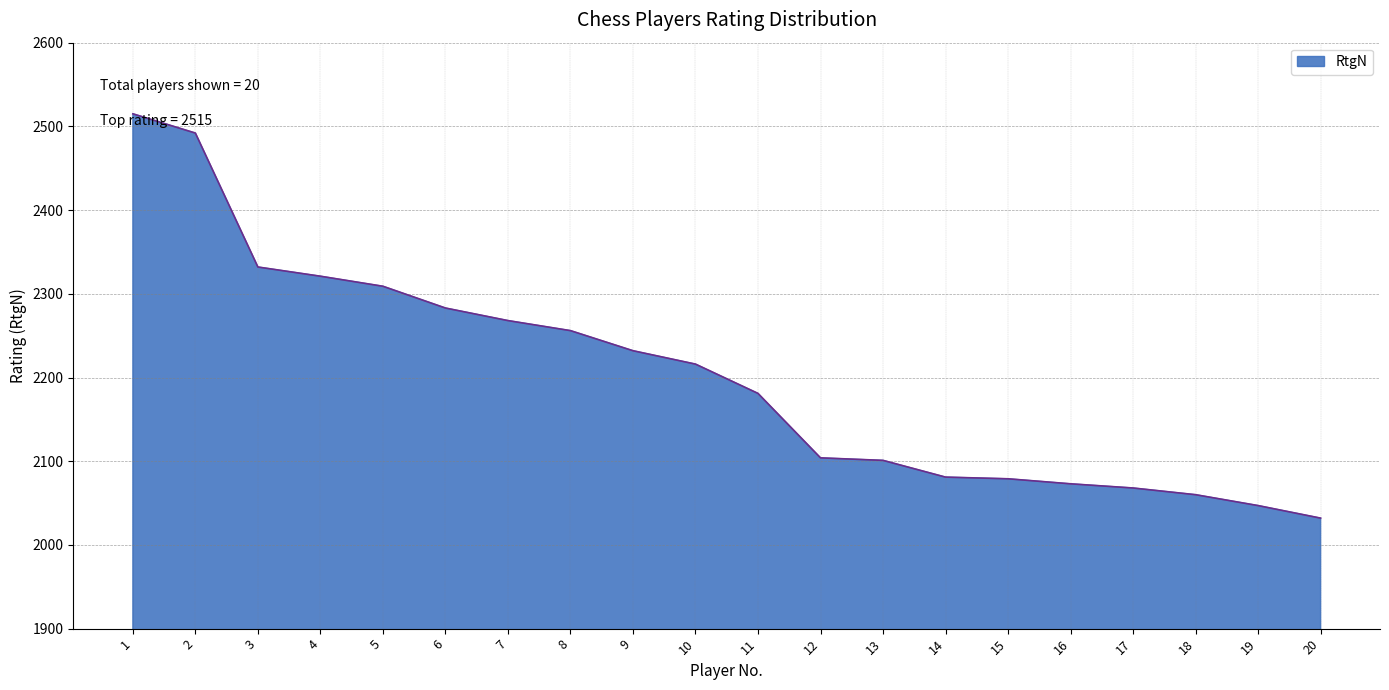

Read the value at 7.

2268